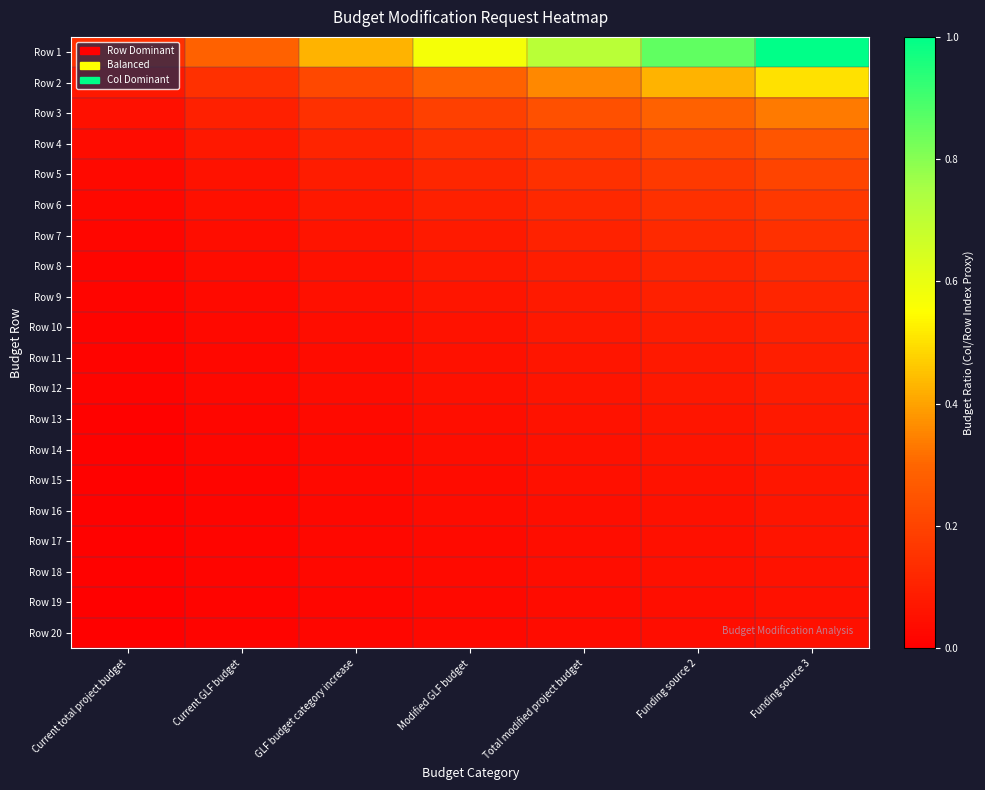

How many series are shown in this chart?

20